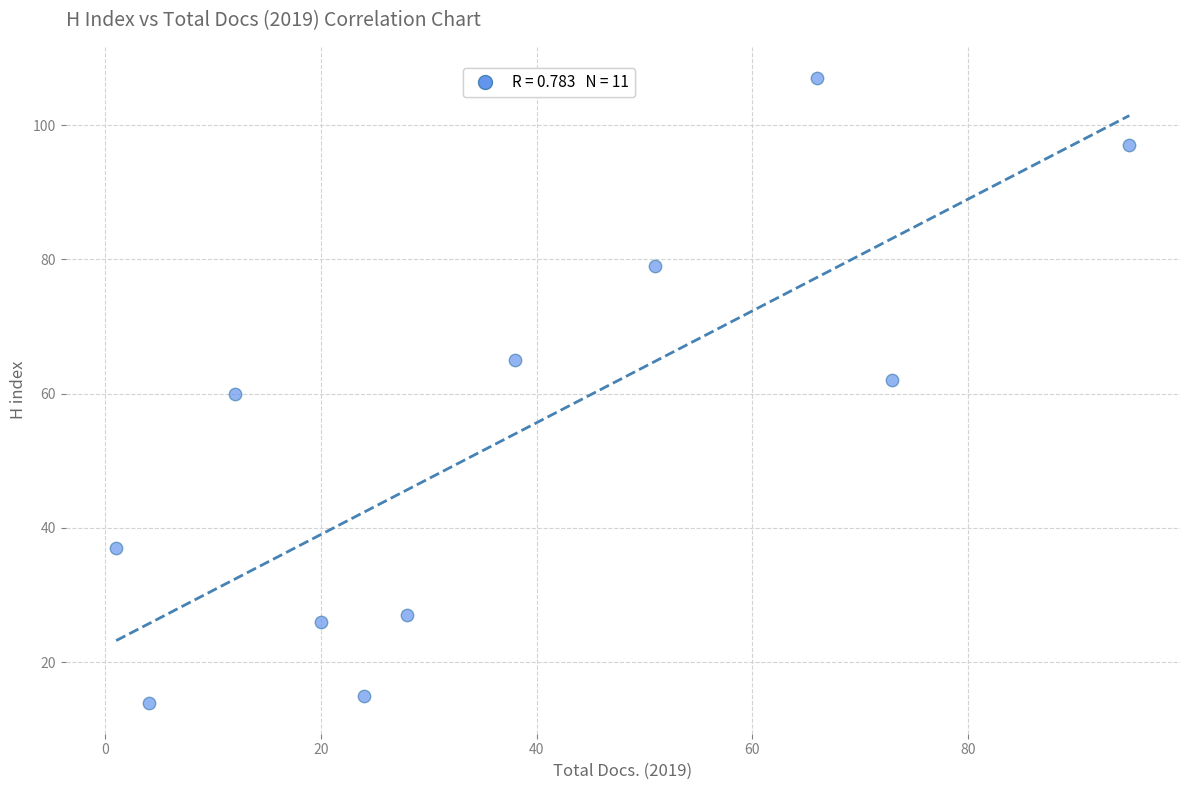

What is the average X value?

37